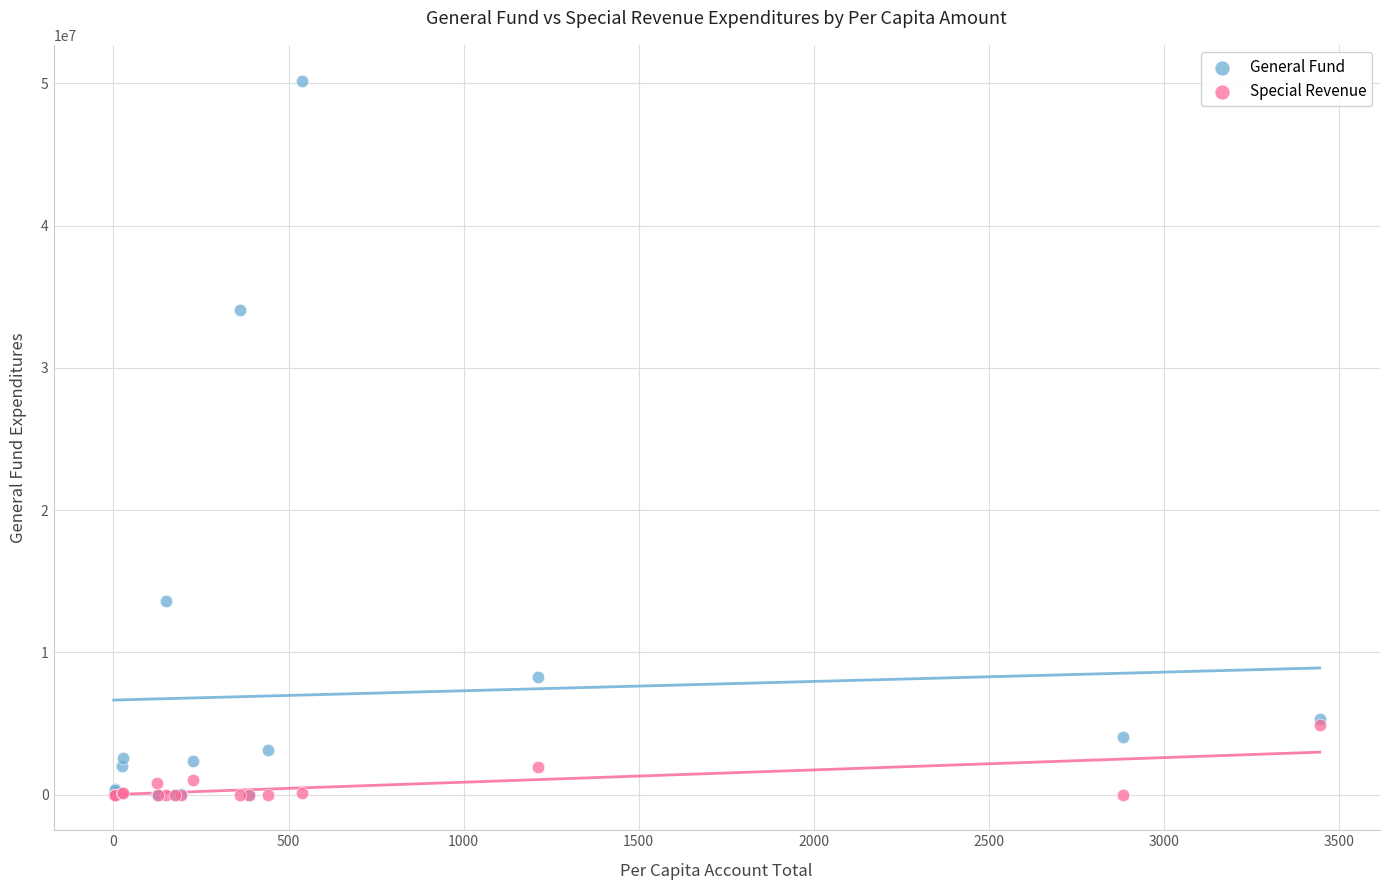

In the General Fund series, what Y value is closest to 25096168?

34039132